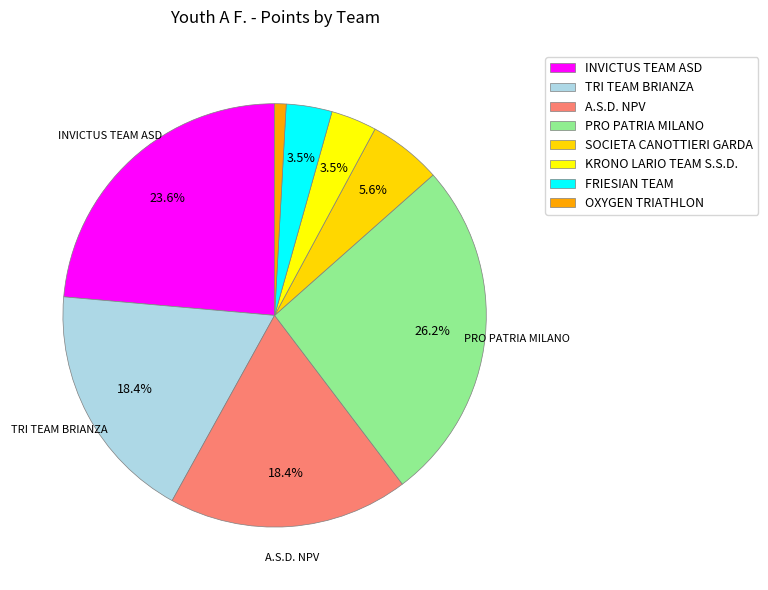

To the nearest percent, what is the combined percentage of A.S.D. NPV and TRI TEAM BRIANZA?

37%